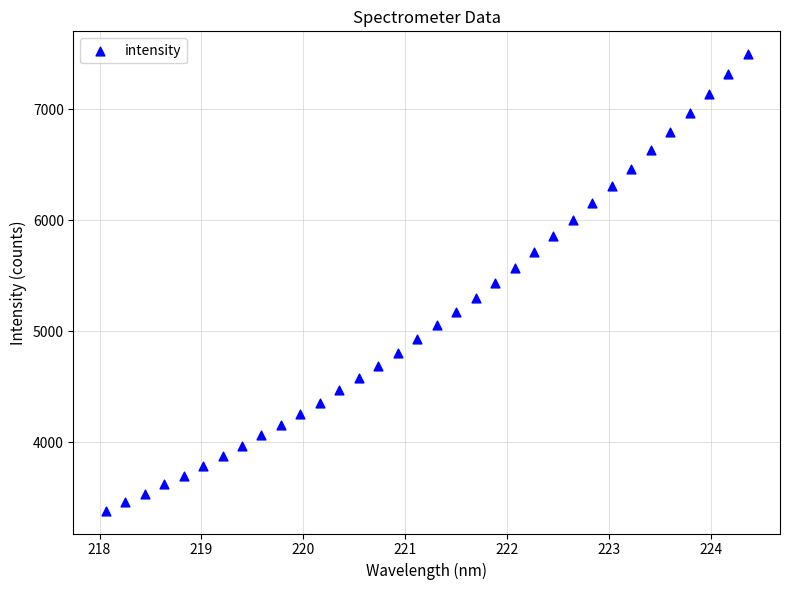

What is the range of X values (max minus min)?

6.3